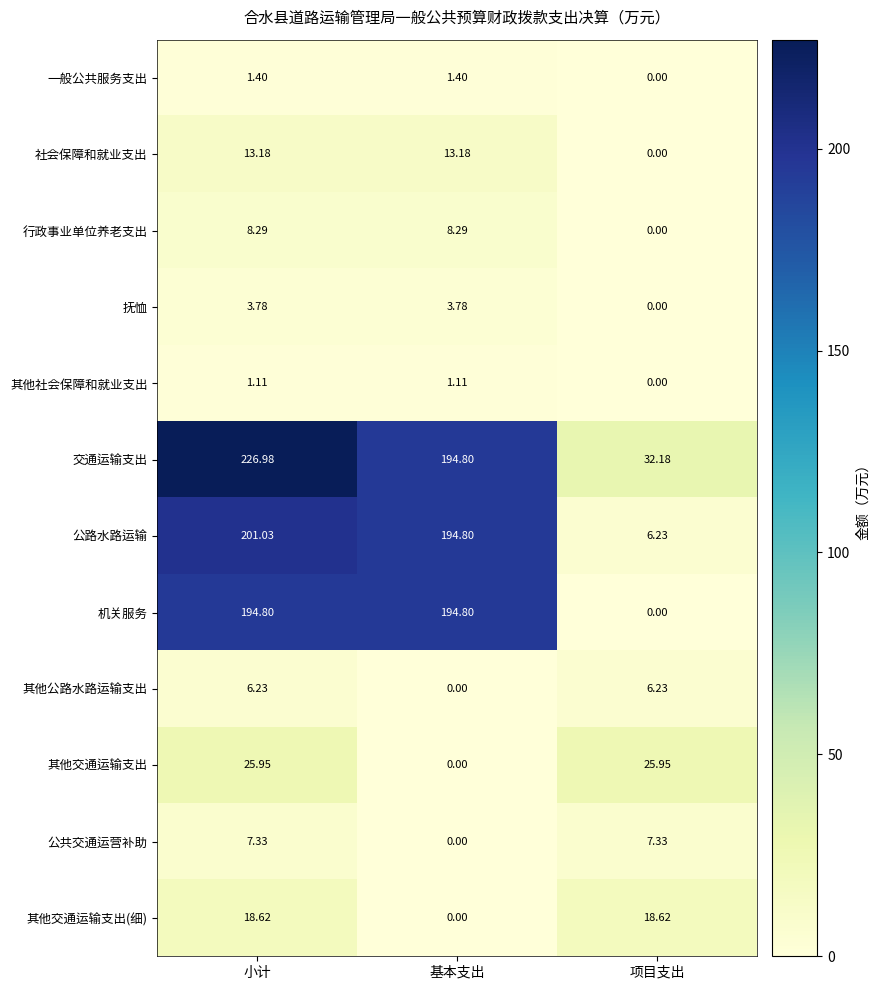

Is the value of 一般公共服务支出 at 小计 greater than the value of 行政事业单位养老支出 at 项目支出?

Yes